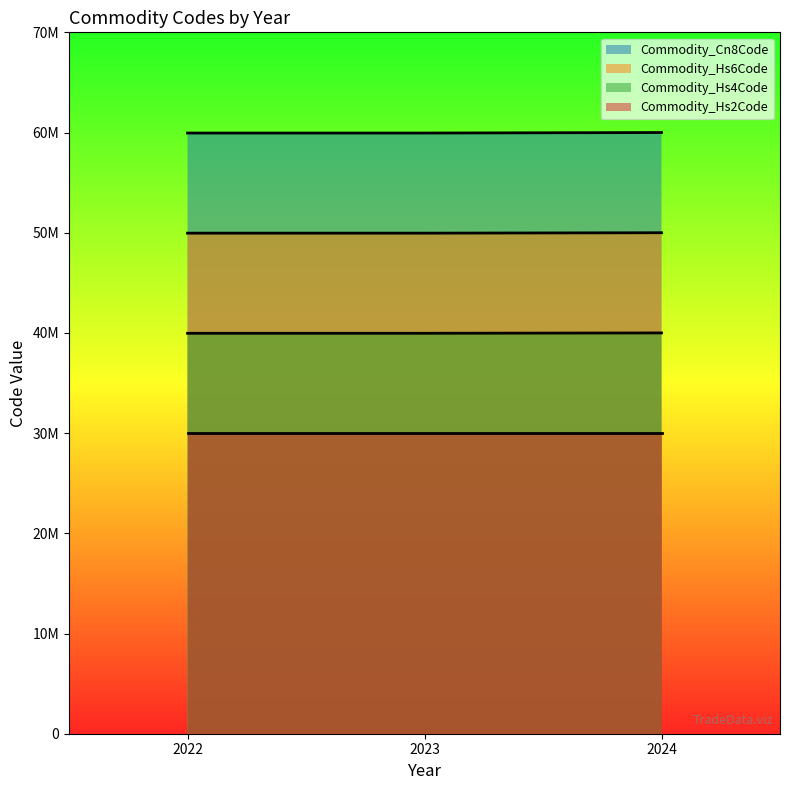

What is the sum of all Commodity_Cn8Code values?

179897439.8